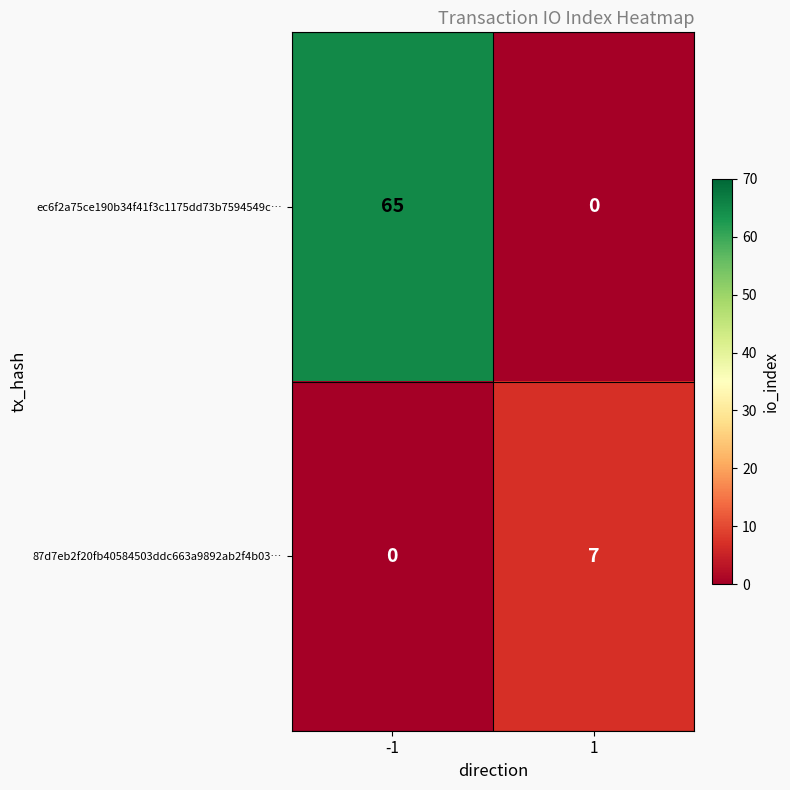

Read the ec6f2a75ce190b34f41f3c1175dd73b7594549c… value at -1, to the nearest 5.

65